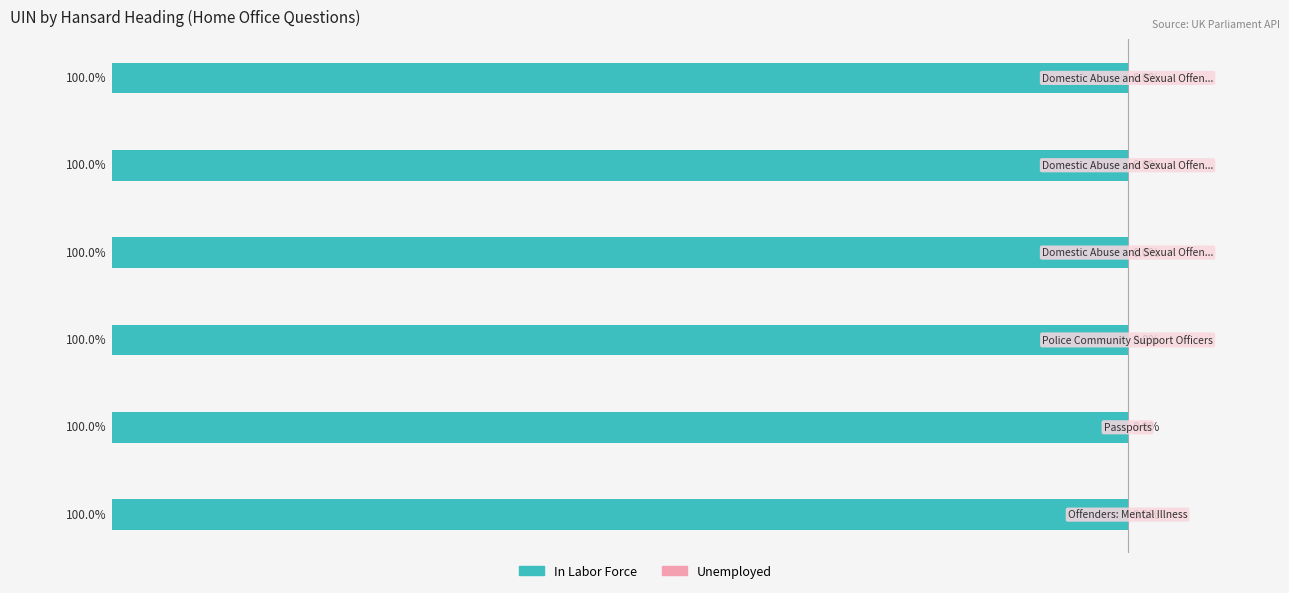

How many bars are there in each group?

2